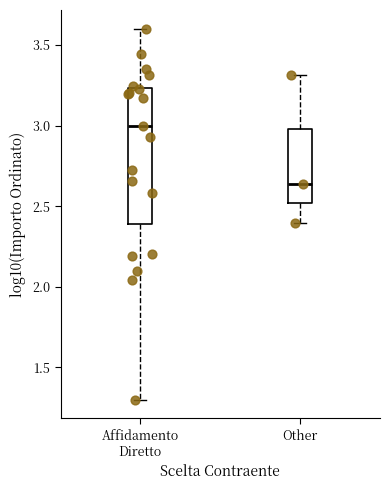

Which box is the tallest, from its lower edge to its upper edge?

Affidamento Diretto